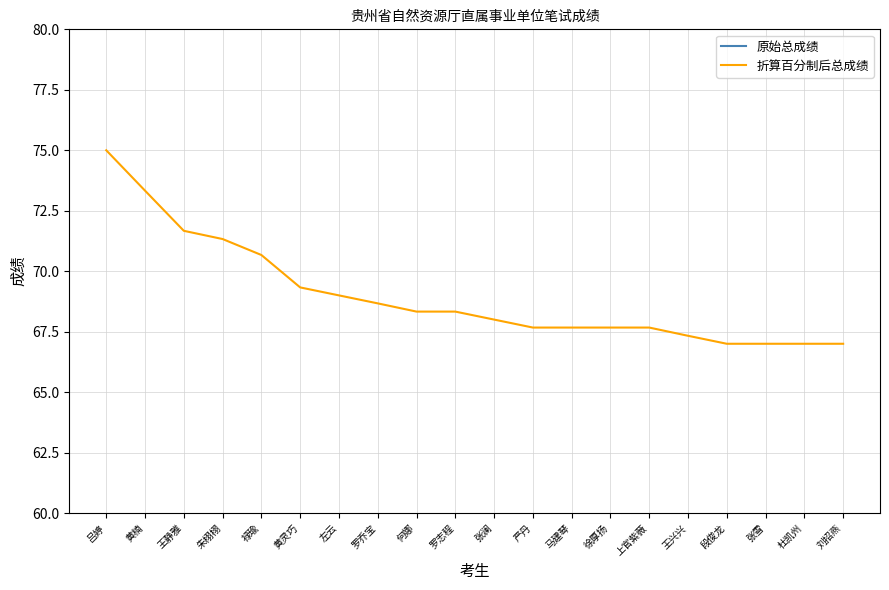

Rank the series by their maximum value, from highest to lowest.

原始总成绩, 折算百分制后总成绩